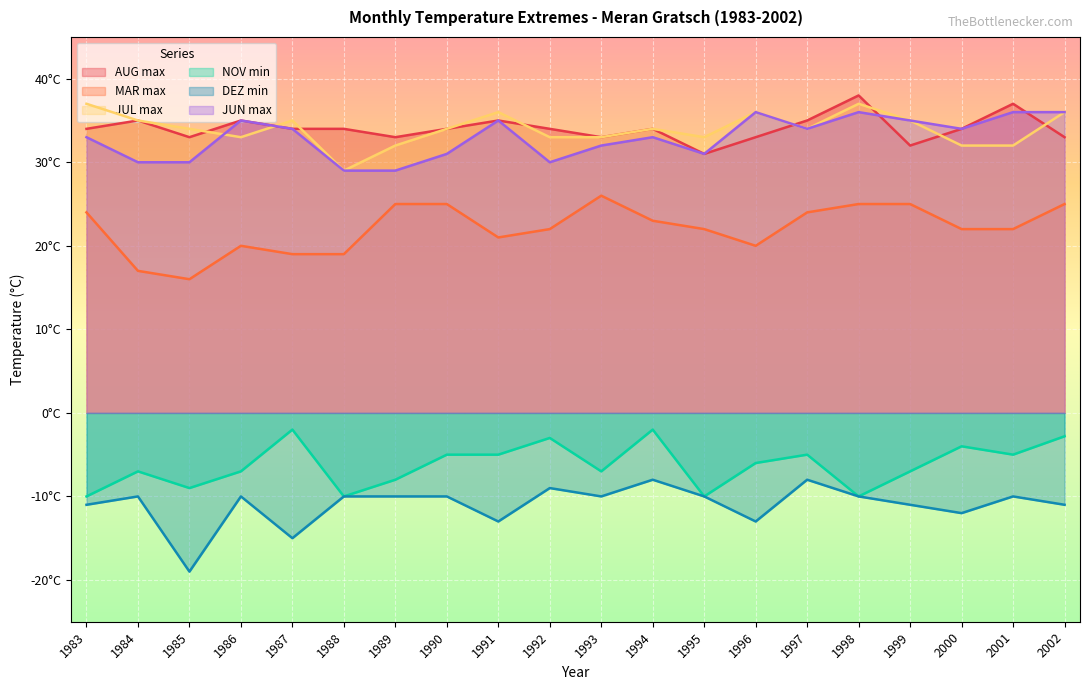

What is the difference between the maximum and minimum values in the NOV min series?

8.0